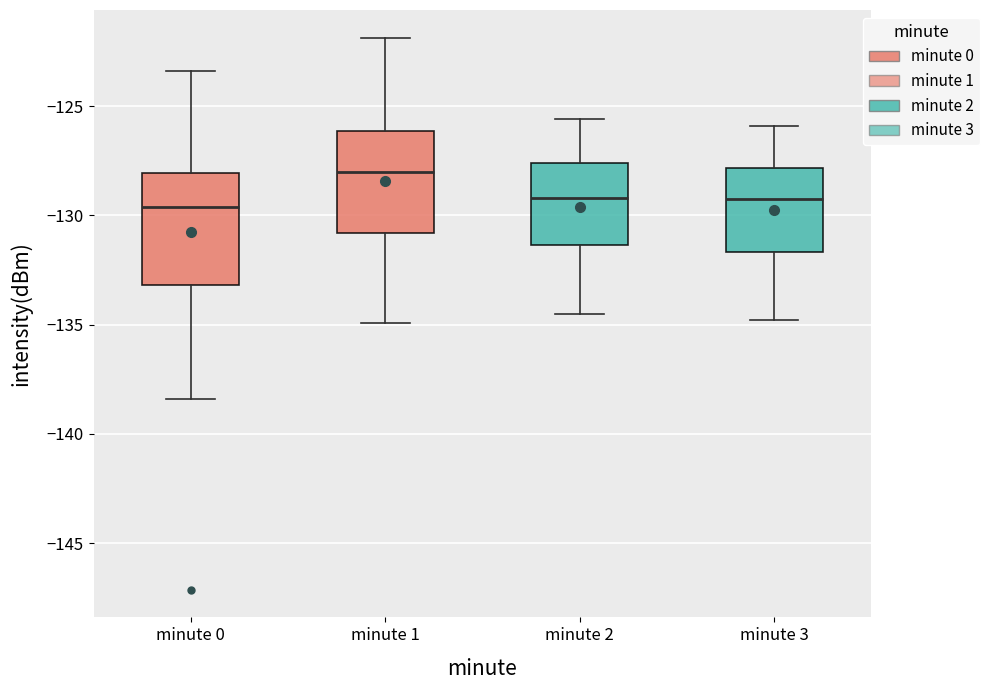

Reading left to right, transcribe this box plot: for each box, give where its median line is, the range the box spans, and where its two whiskers end, as read against the y-axis. The values are not printed on the chart, so give them approximately, as read against the axis.

minute 0: median -129.5, box -133.0 to -128.0, whiskers -138.5 to -123.5
minute 1: median -128.0, box -131.0 to -126.0, whiskers -135.0 to -122.0
minute 2: median -129.0, box -131.5 to -127.5, whiskers -134.5 to -125.5
minute 3: median -129.0, box -131.5 to -128.0, whiskers -135.0 to -126.0